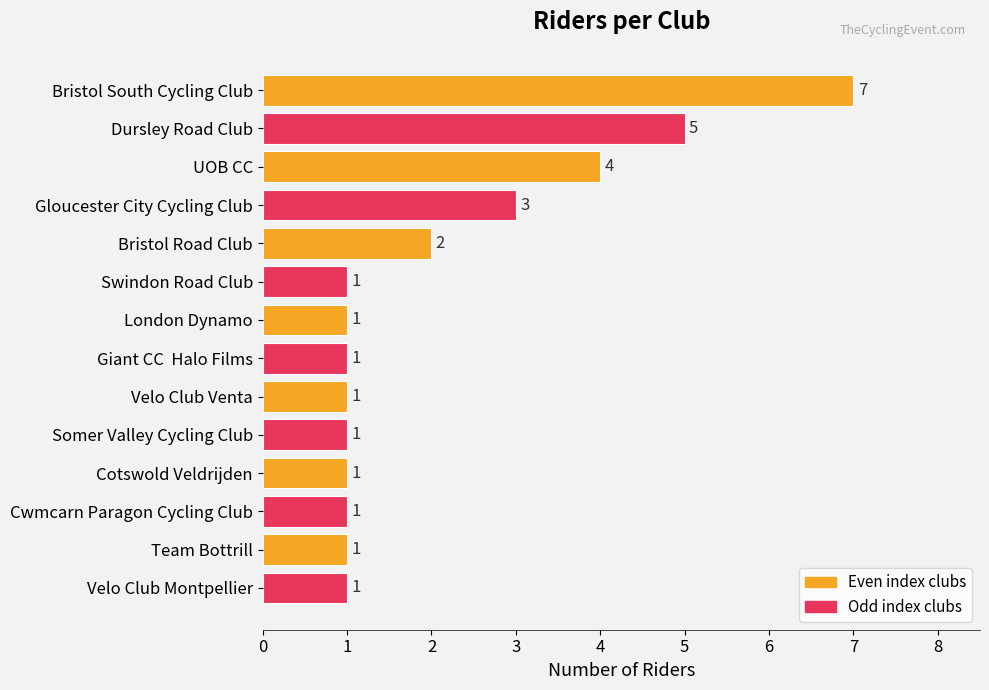

What is the difference between the maximum and minimum values?

6